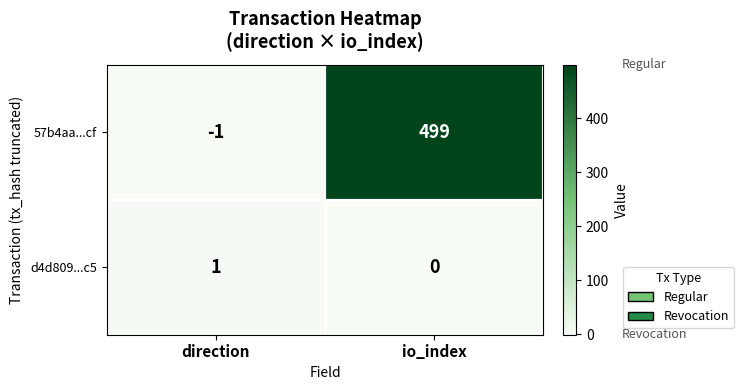

How many series are shown in this chart?

2